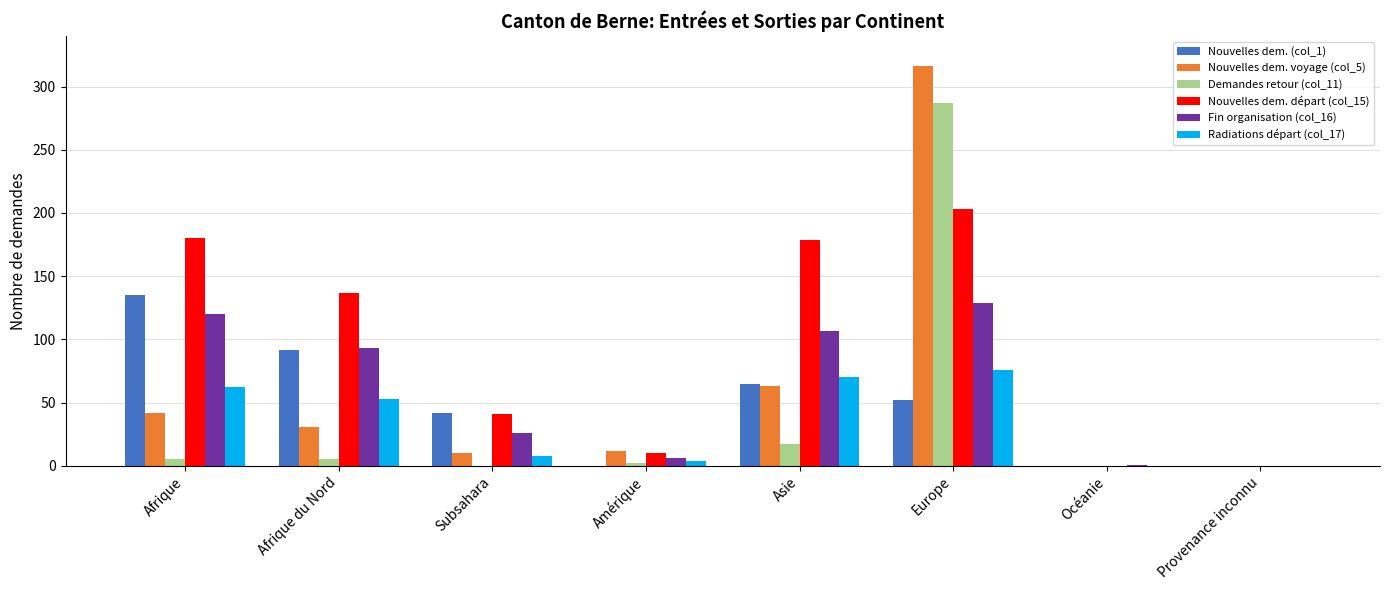

What is the total value across all series at Europe?

1063